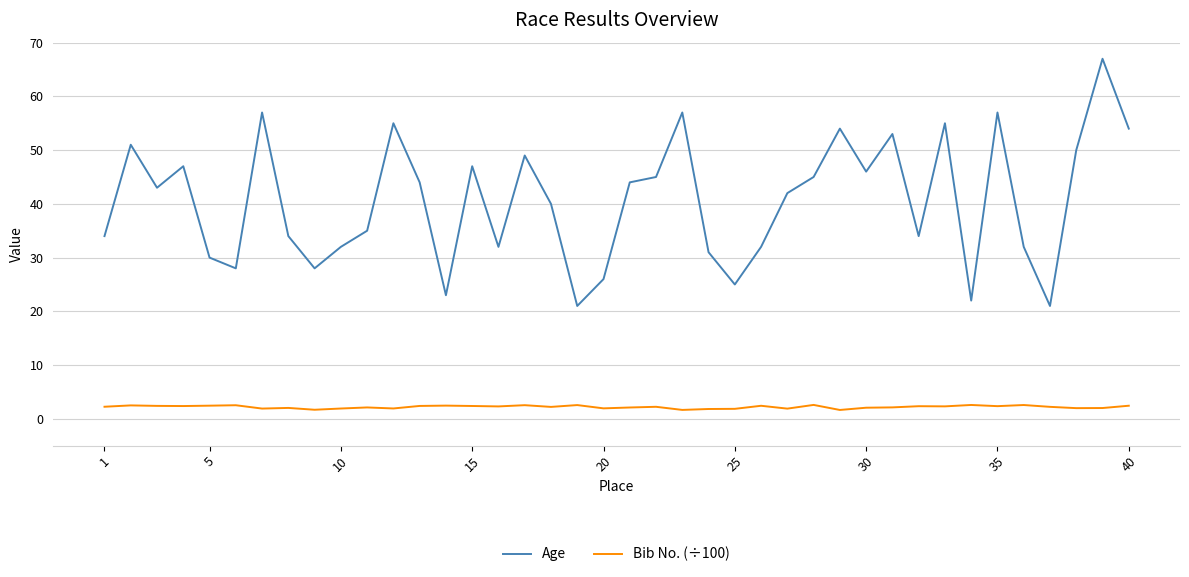

True or false: Age and Bib No. (÷100) cross at least once.

False